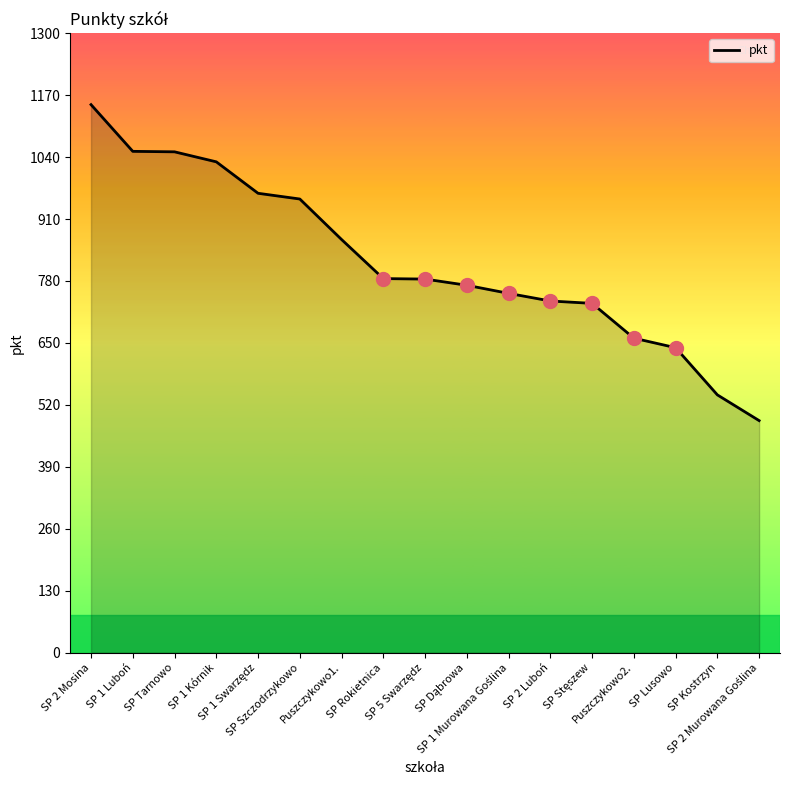

List the labels in order of value, largest first.

SP 2 Mosina, SP 1 Luboń, SP Tarnowo, SP 1 Kórnik, SP 1 Swarzędz, SP Szczodrzykowo, Puszczykowo1., SP Rokietnica, SP 5 Swarzędz, SP Dąbrowa, SP 1 Murowana Goślina, SP 2 Luboń, SP Stęszew, Puszczykowo2., SP Lusowo, SP Kostrzyn, SP 2 Murowana Goślina